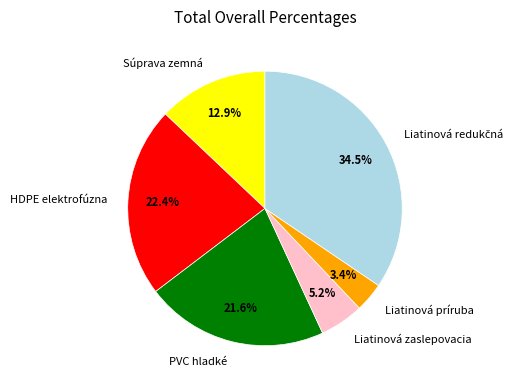

How much of the chart is everything except Liatinová zaslepovacia?

94.8%